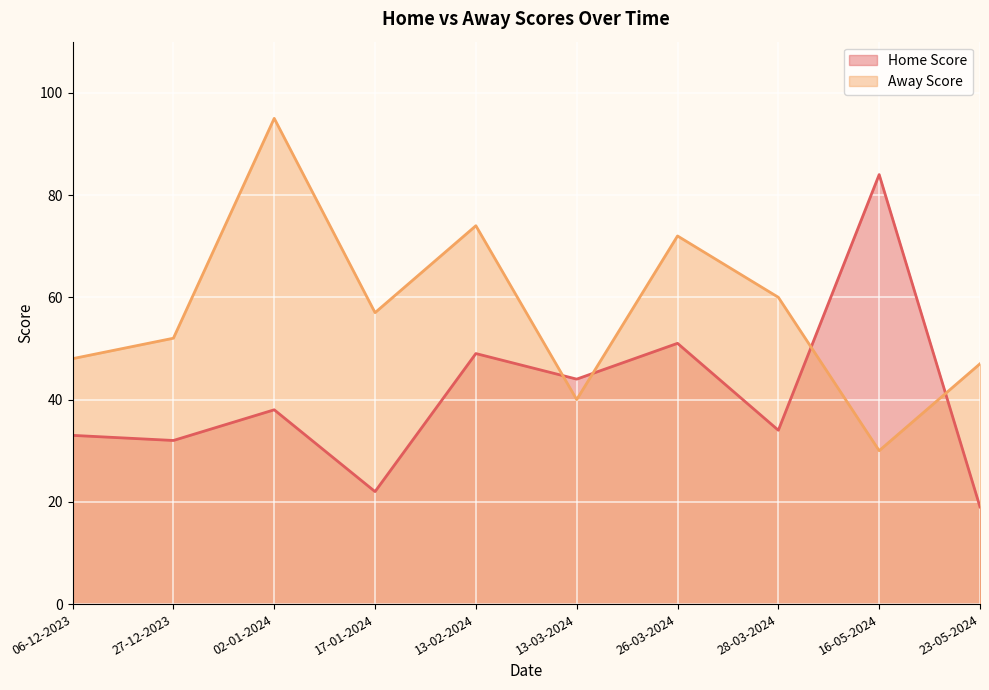

How many times do Away Score and Home Score cross each other?

4